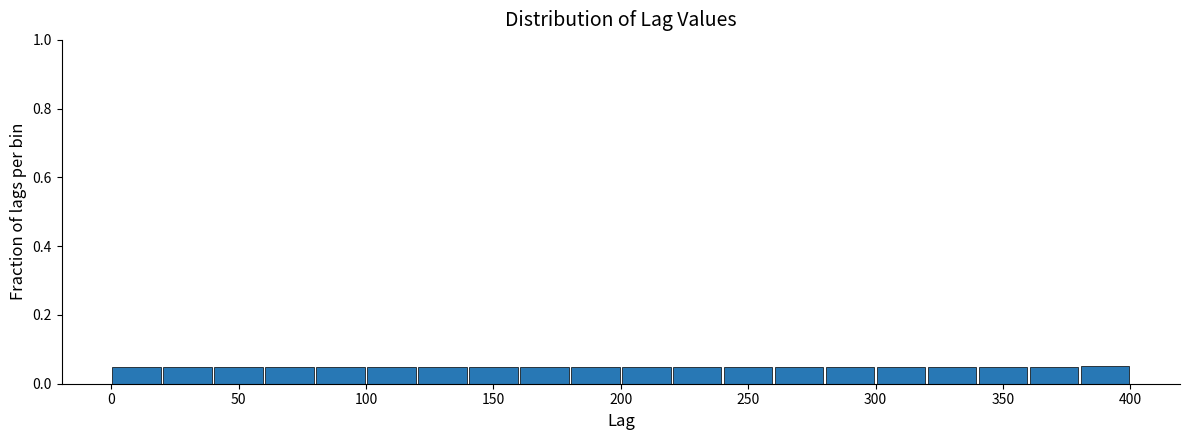

Reading left to right, list every bar in this chart as the range it spans on the x-axis followed by its height. The values are not printed on the chart, so give them approximately, as read against the axis.

0 to 20: 0.04
20 to 40: 0.04
40 to 60: 0.04
60 to 80: 0.04
80 to 100: 0.04
100 to 120: 0.04
120 to 140: 0.04
140 to 160: 0.04
160 to 180: 0.04
180 to 200: 0.04
200 to 220: 0.04
220 to 240: 0.04
240 to 260: 0.04
260 to 280: 0.04
280 to 300: 0.04
300 to 320: 0.04
320 to 340: 0.04
340 to 360: 0.04
360 to 380: 0.04
380 to 400: 0.06